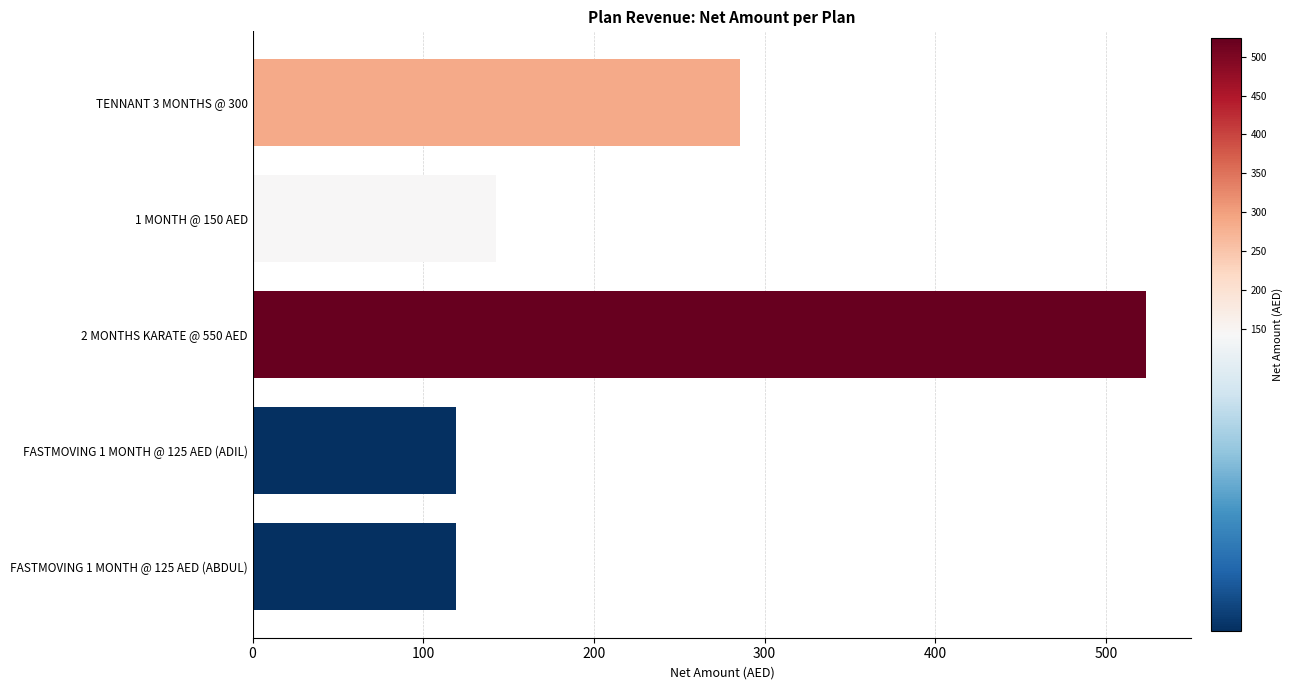

How many bars are there in total?

5